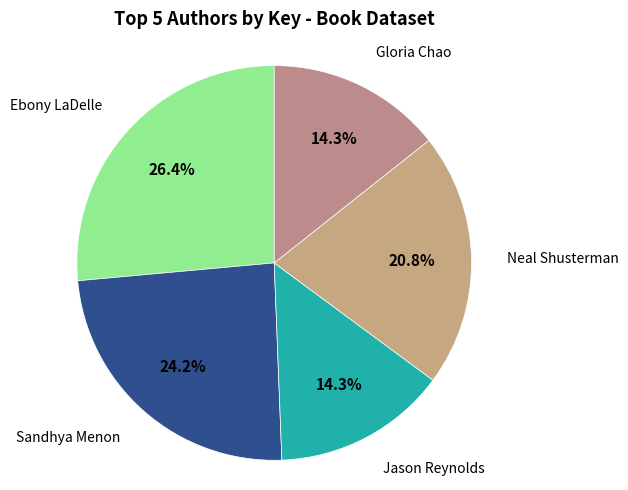

Combined, what portion of the pie is Sandhya Menon and Ebony LaDelle?

50.6%